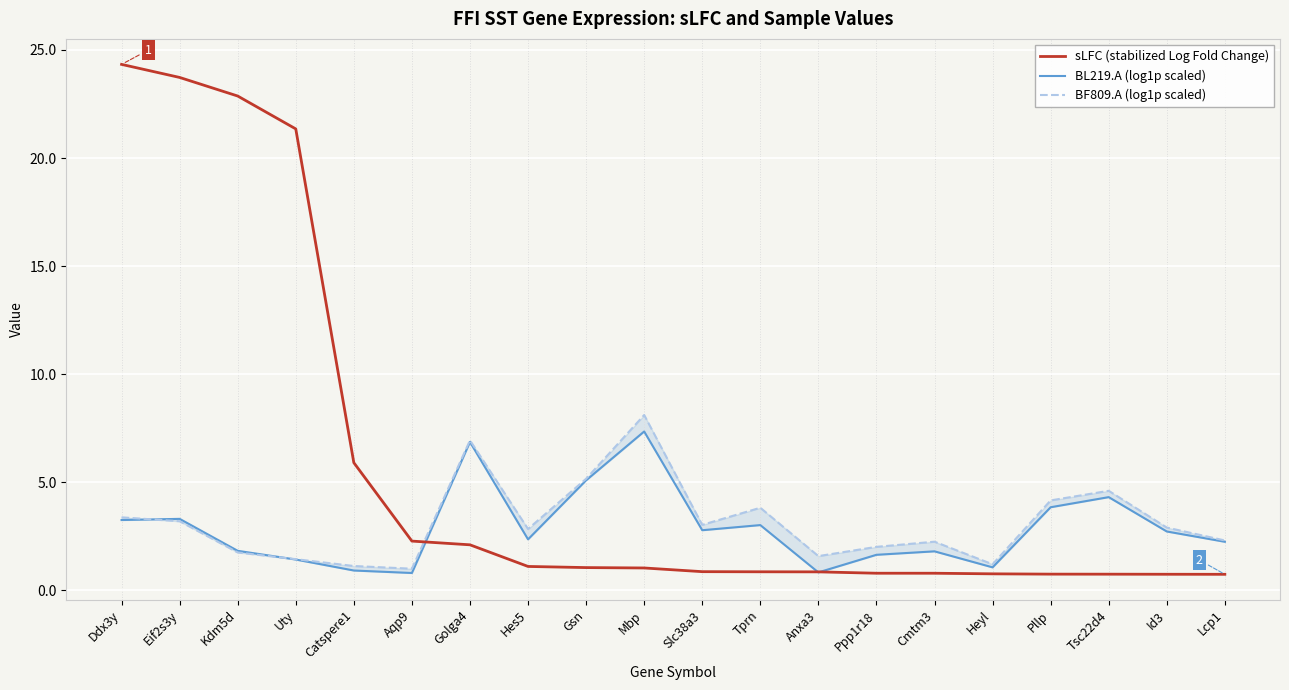

At which label does BL219.A (log1p scaled) first exceed 2?

Ddx3y